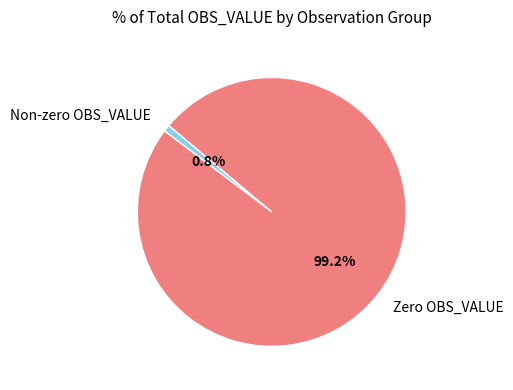

Which slice is the smallest?

Non-zero OBS_VALUE